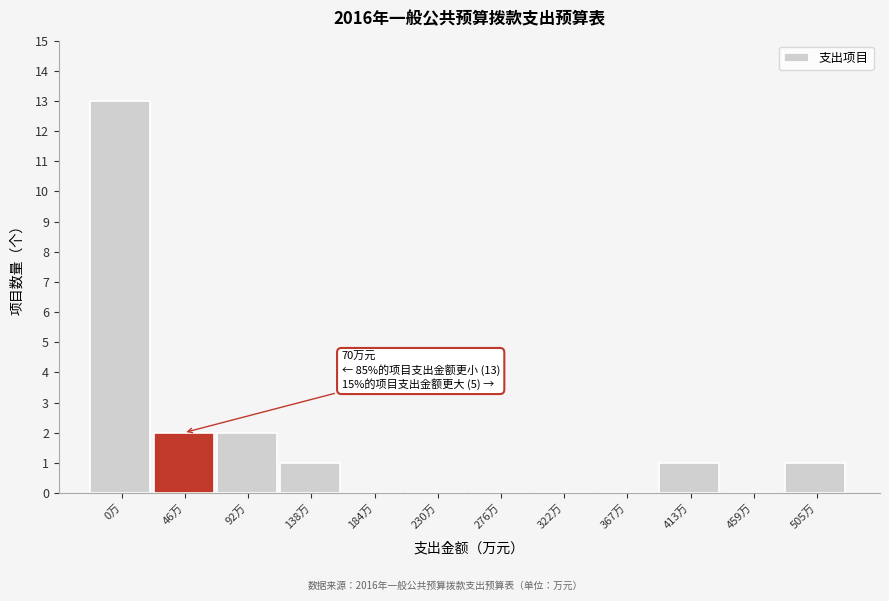

Reading left to right, what are all the values shown in this chart?

0万=13	46万=2	92万=2	138万=1	184万=0	230万=0	276万=0	322万=0	367万=0	413万=1	459万=0	505万=1